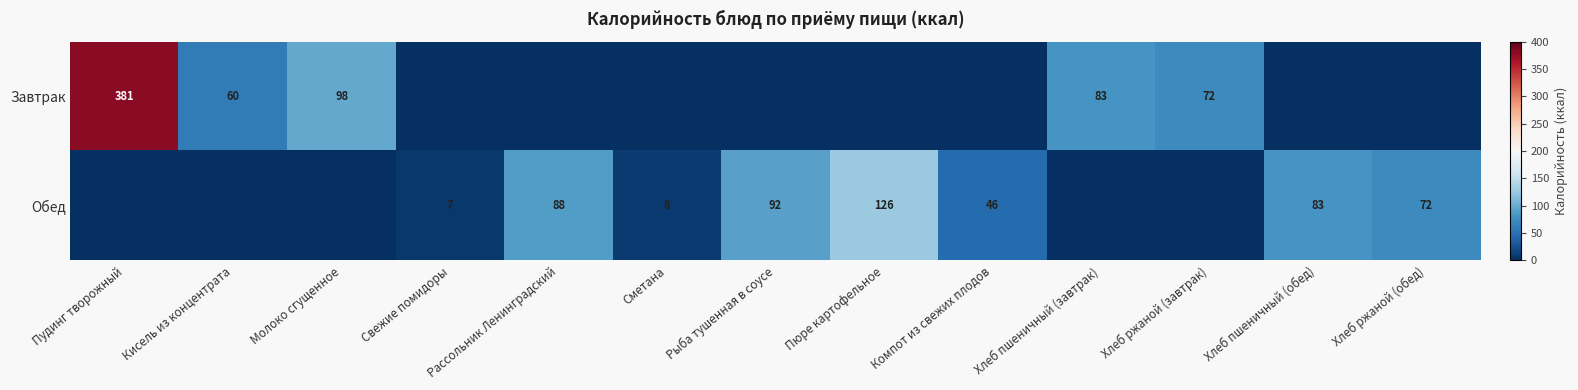

Between Хлеб пшеничный (завтрак) and Сметана, which is larger?

Хлеб пшеничный (завтрак)